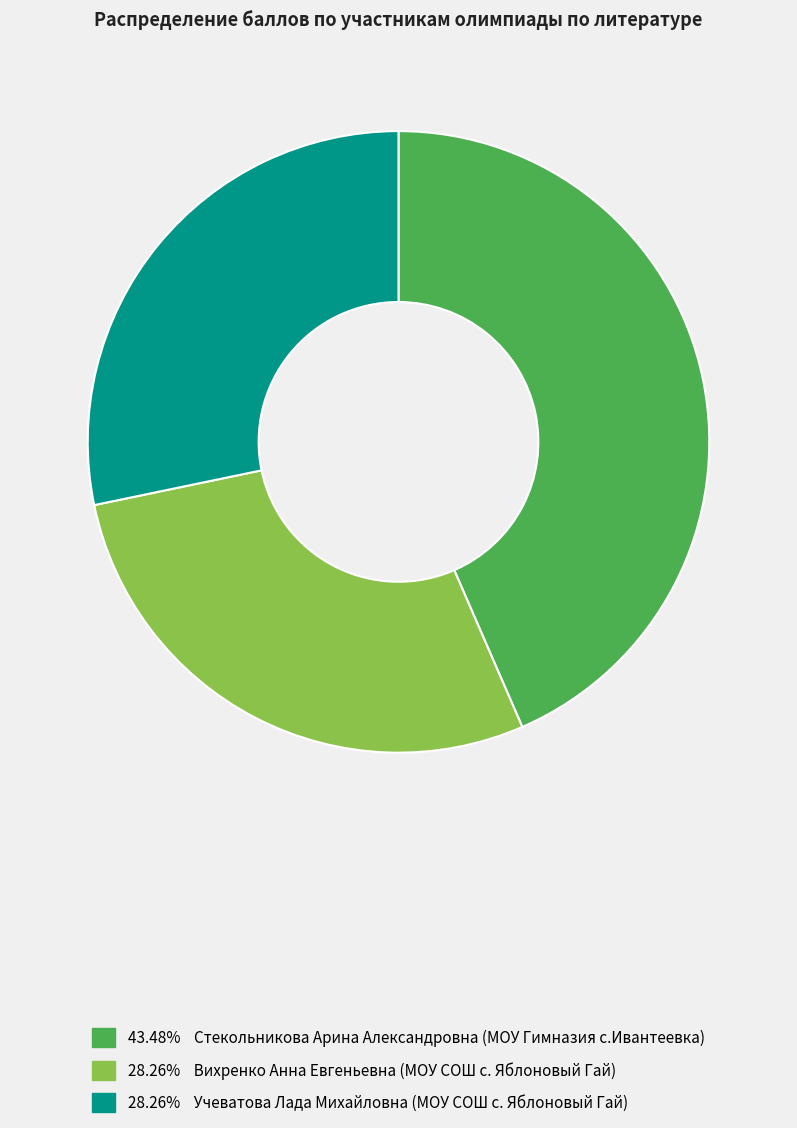

Is there any slice that represents more than half of the pie?

No